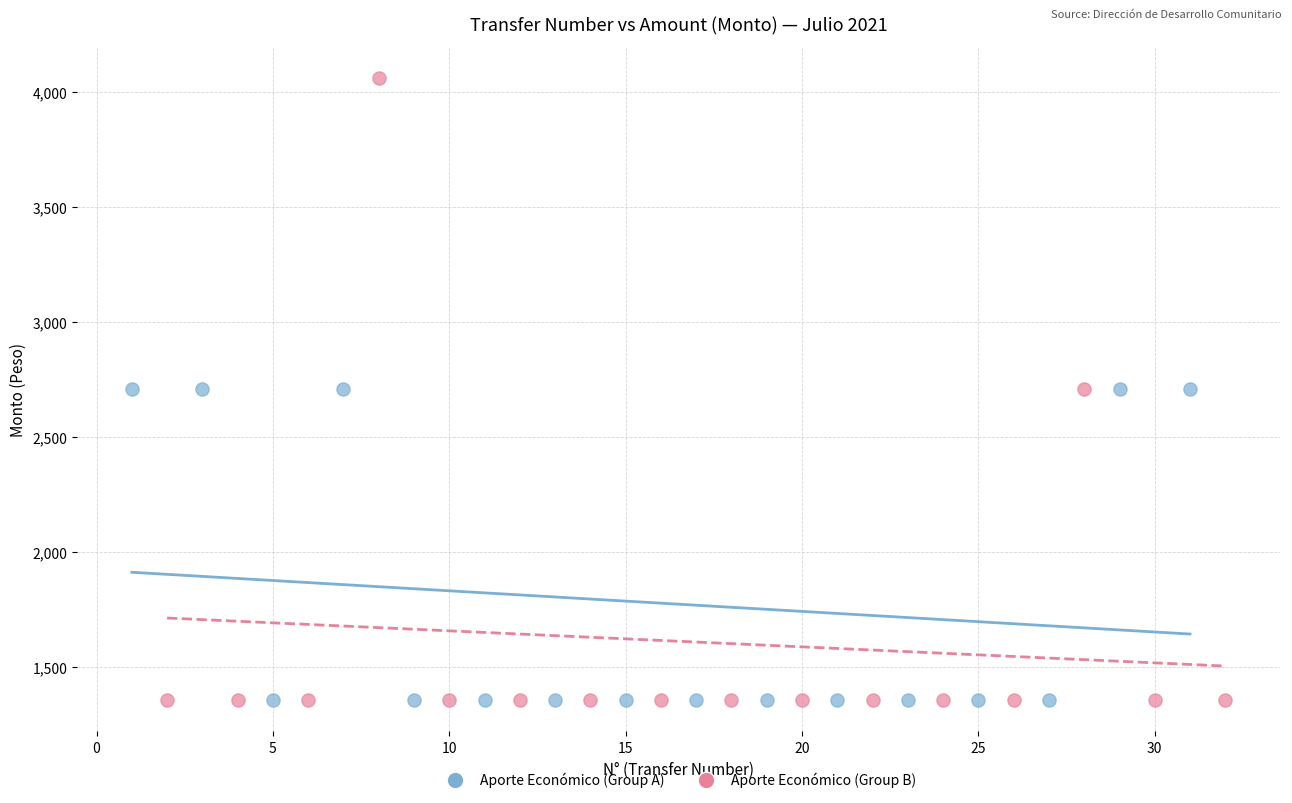

What are all the series names shown in the legend?

Aporte Económico (Group A), Aporte Económico (Group B)